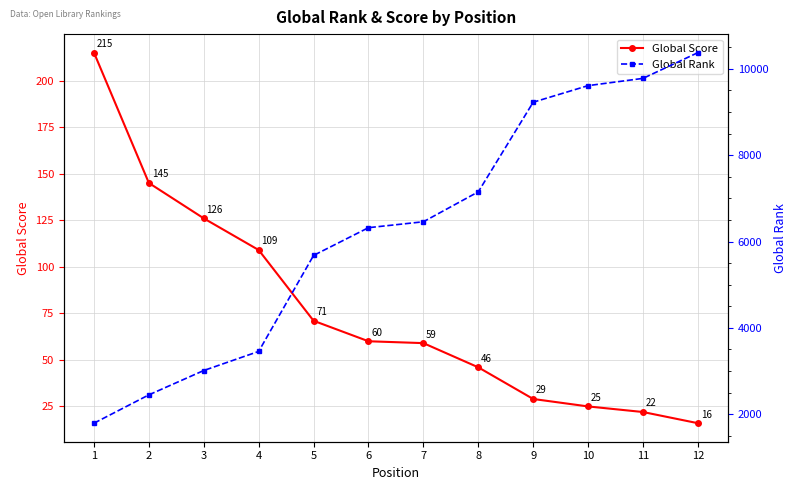

What is the sum of the Global Score values at 1 and 7?

274